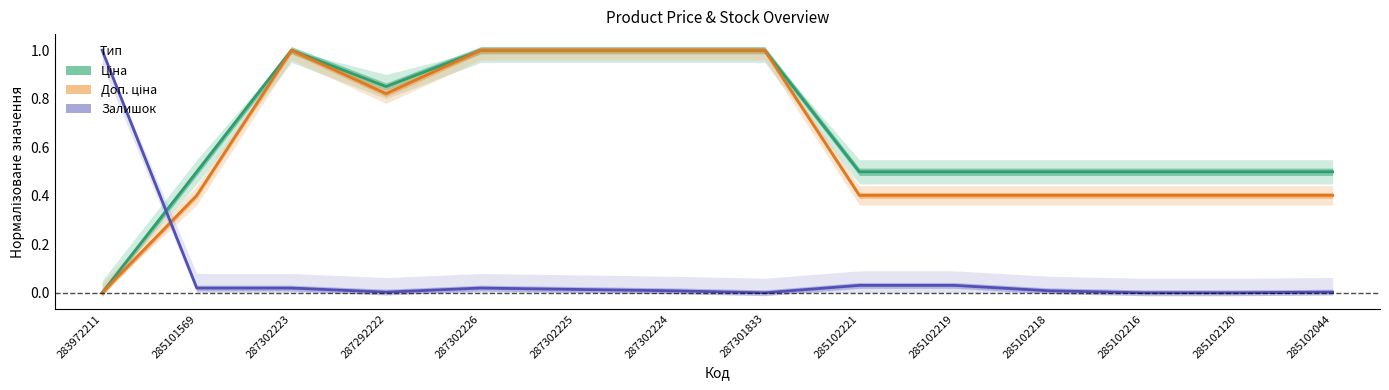

List the series in order of their peak value, highest first.

Ціна, Доп. ціна, Залишок